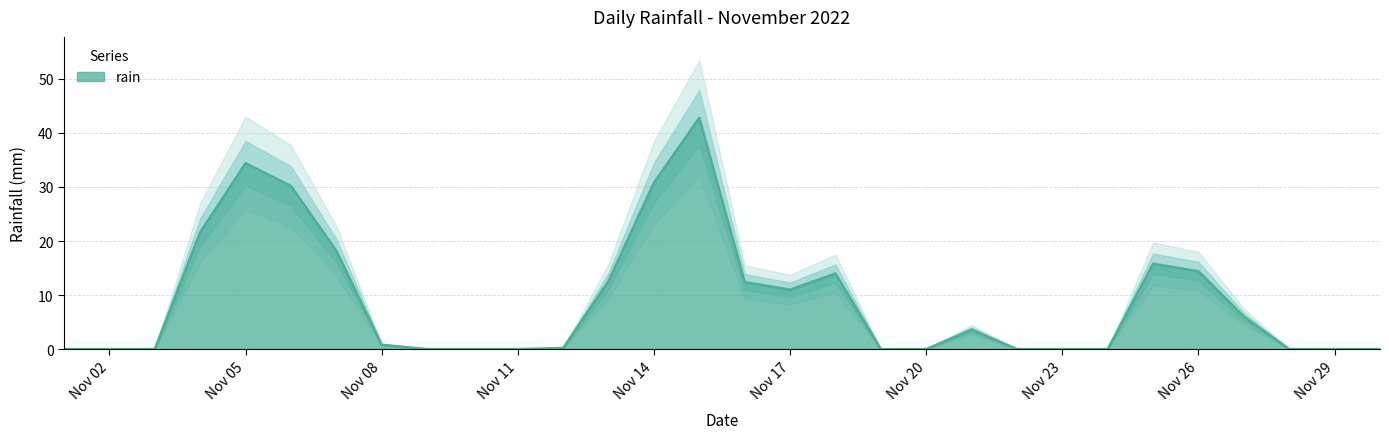

How many lines are shown in the chart?

1